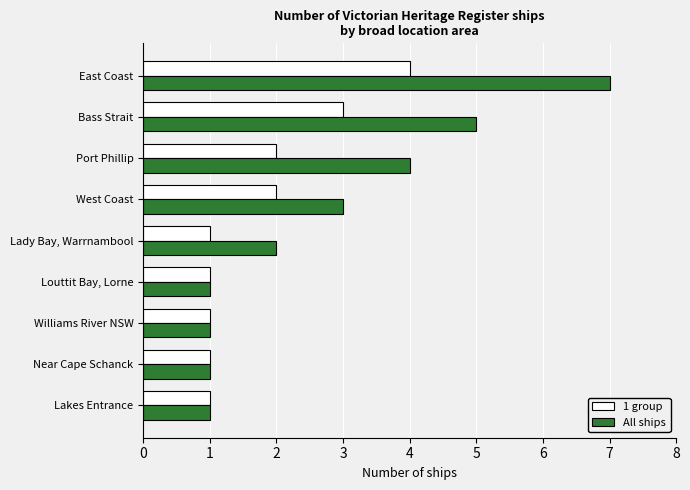

What are all the series names shown in the legend?

1 group, All ships